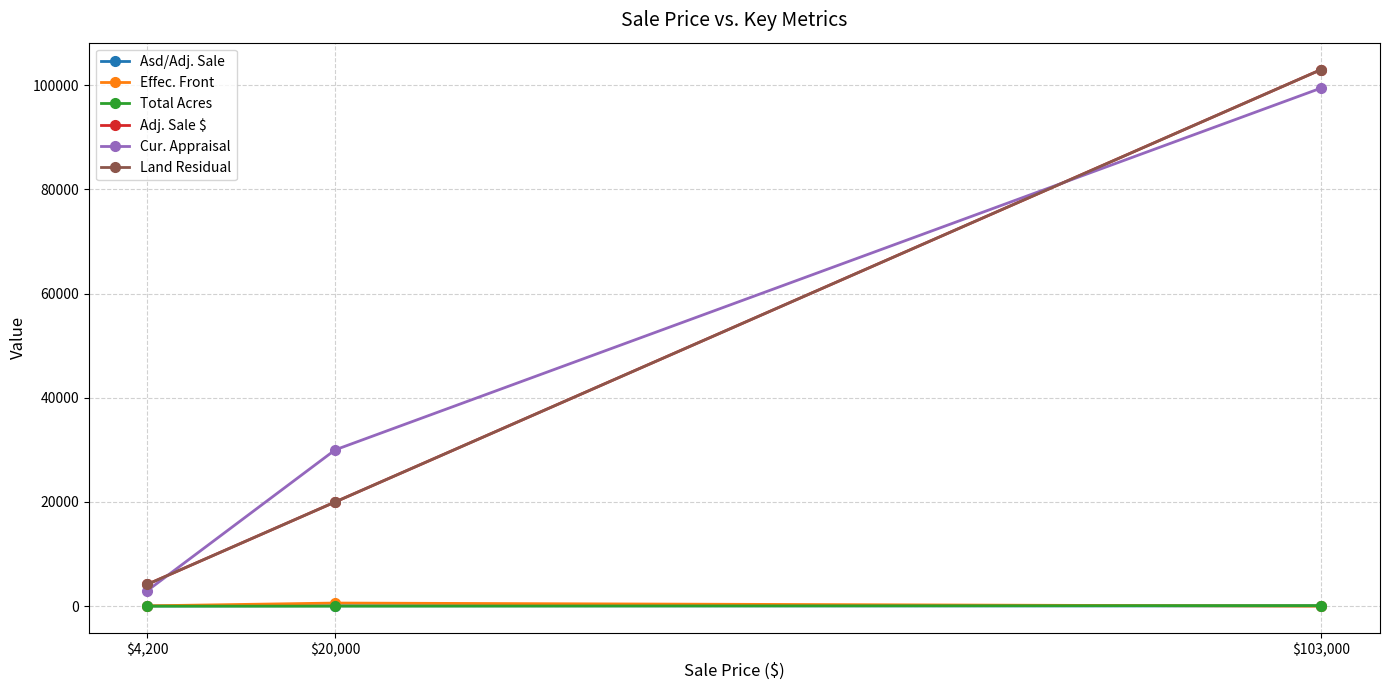

What is the value of the Adj. Sale $ point at the 3rd from the left?

103000.0